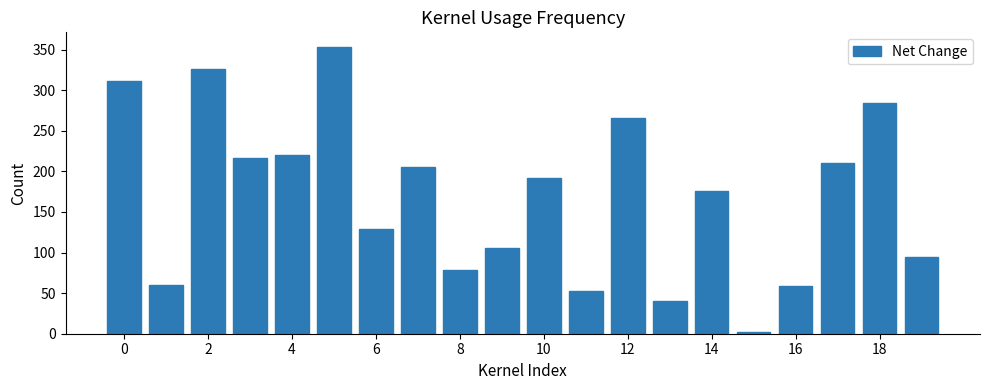

What is the greatest value displayed?

353.5